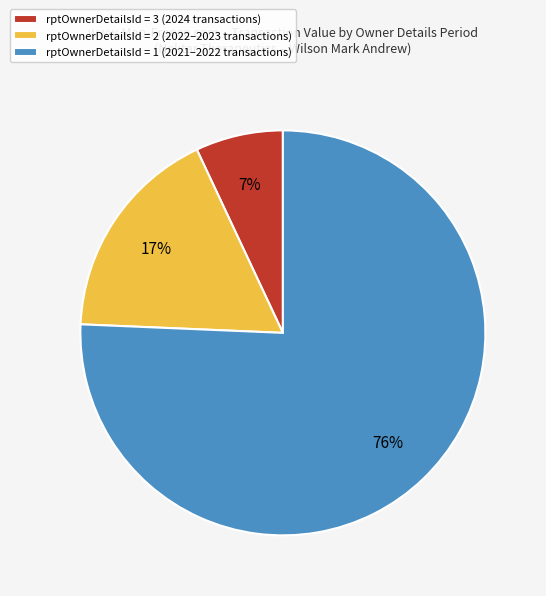

How many slices are in this pie chart?

3